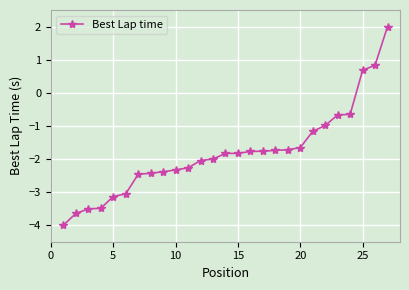

What is the value of the 14th point from the left?

-1.8